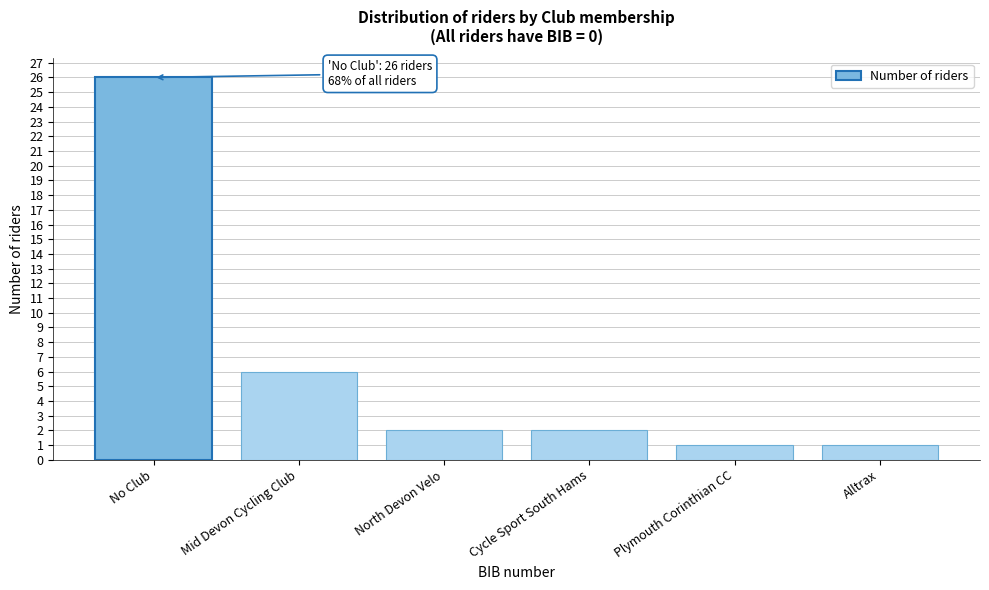

Reading left to right, list all the values displayed in this chart.

No Club=26	Mid Devon Cycling Club=6	North Devon Velo=2	Cycle Sport South Hams=2	Plymouth Corinthian CC=1	Alltrax=1